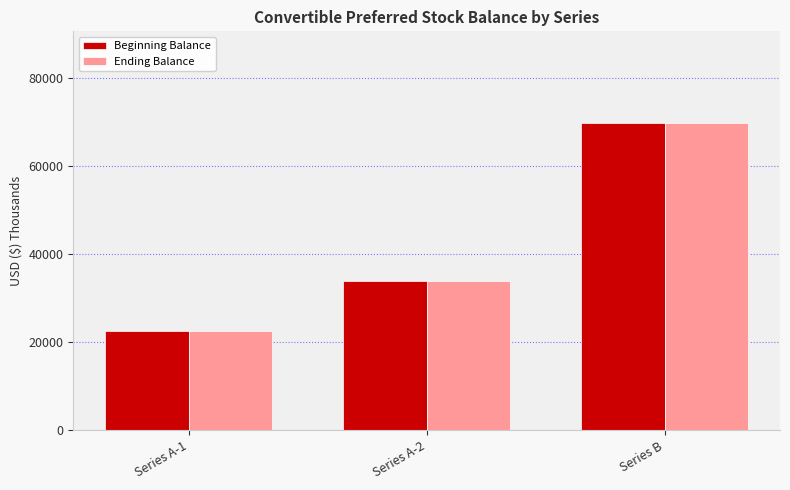

List the labels in order of Beginning Balance value, smallest first.

Series A-1, Series A-2, Series B